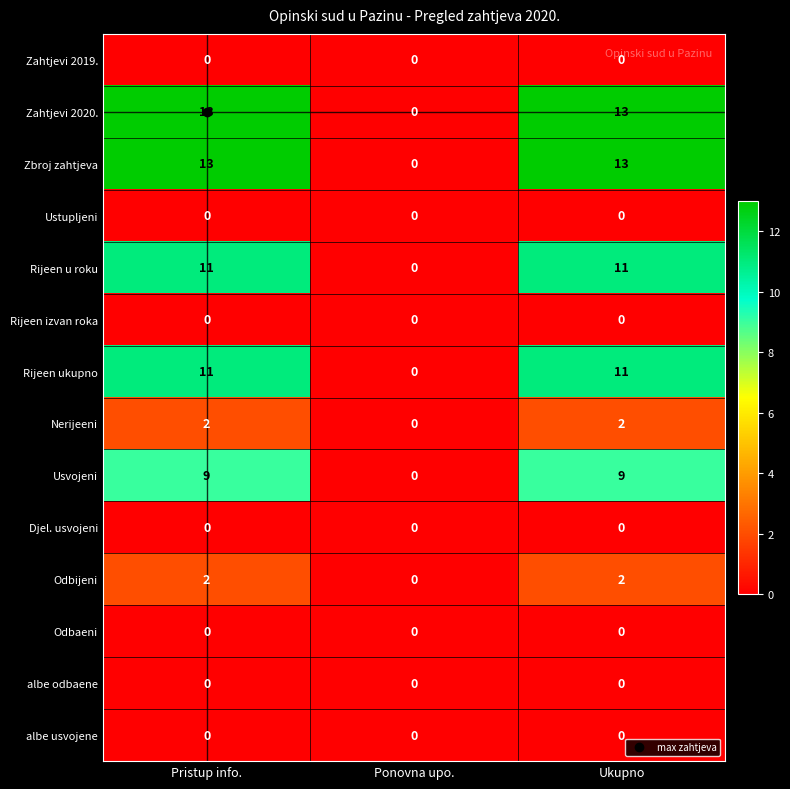

Count the Odbijeni values in the range 0 to 2.

3